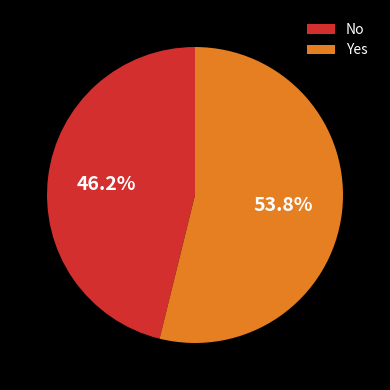

Which slice is the smallest?

No